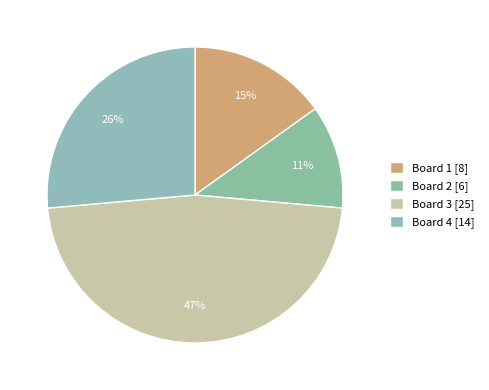

To the nearest percent, what portion does Board 2 represent?

11%